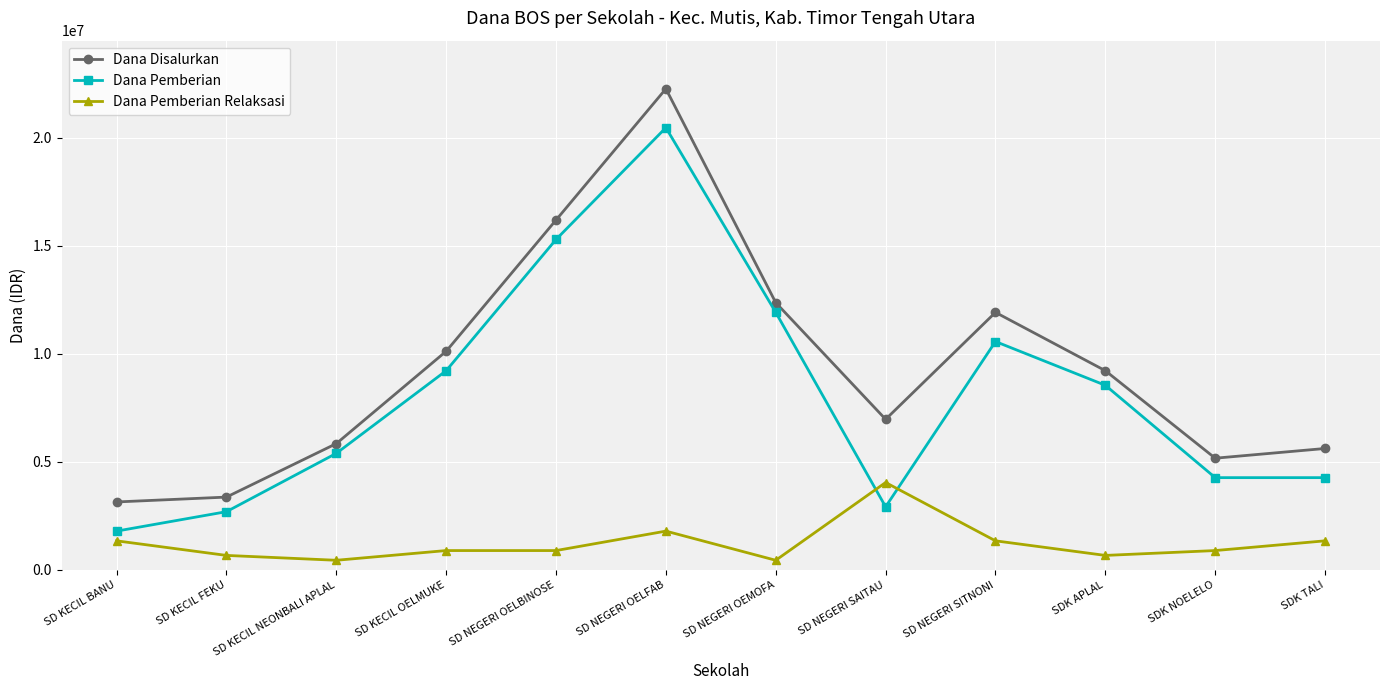

Which series has the largest total across all categories?

Dana Disalurkan